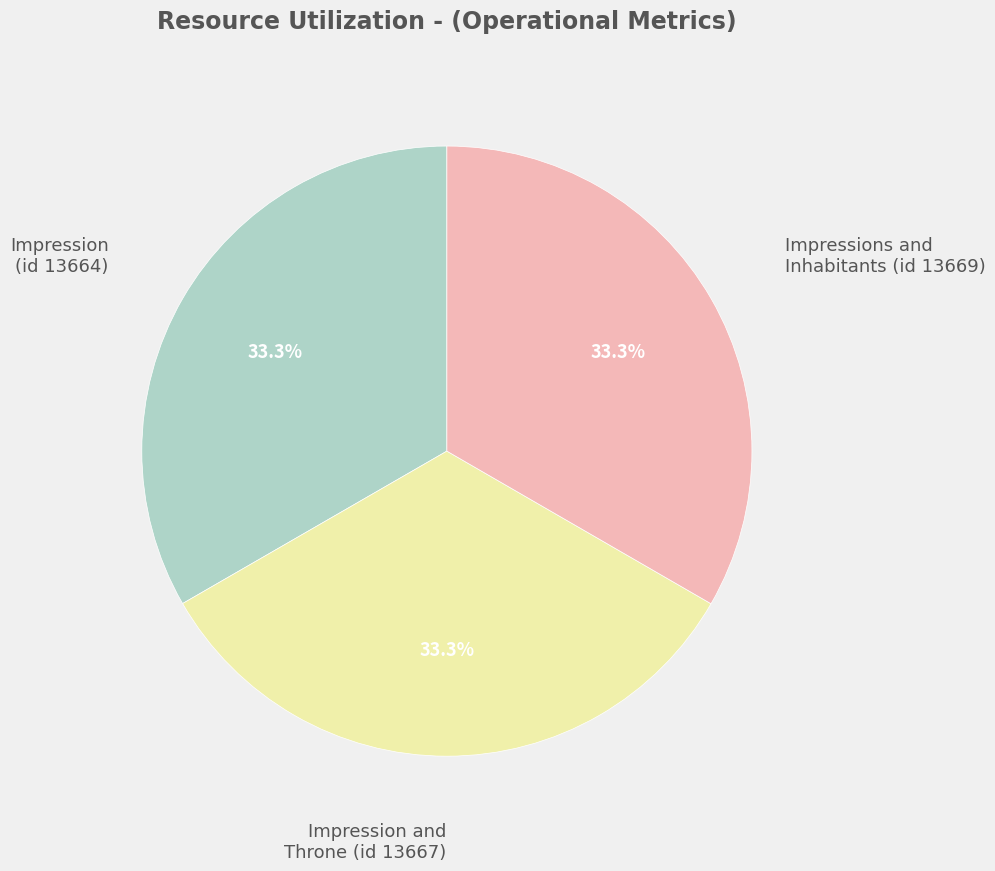

Is there a majority slice in this chart?

No